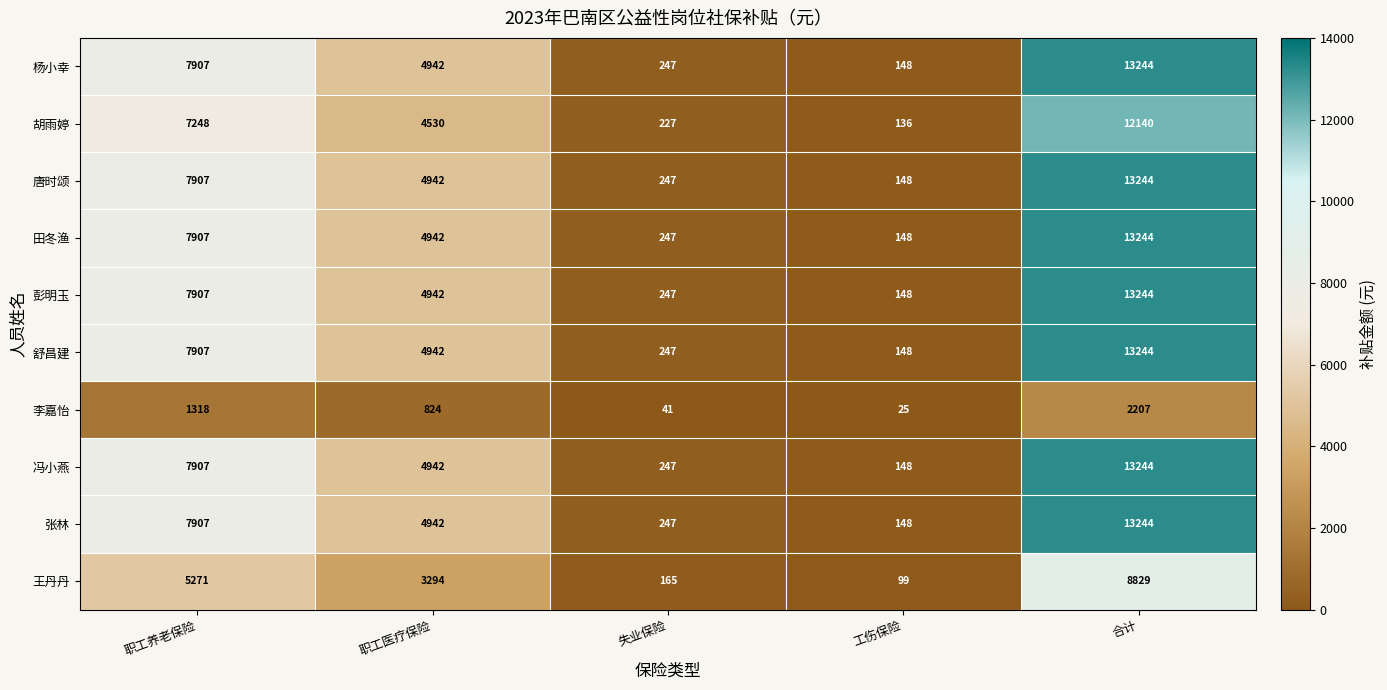

Count the number of data series in this chart.

10